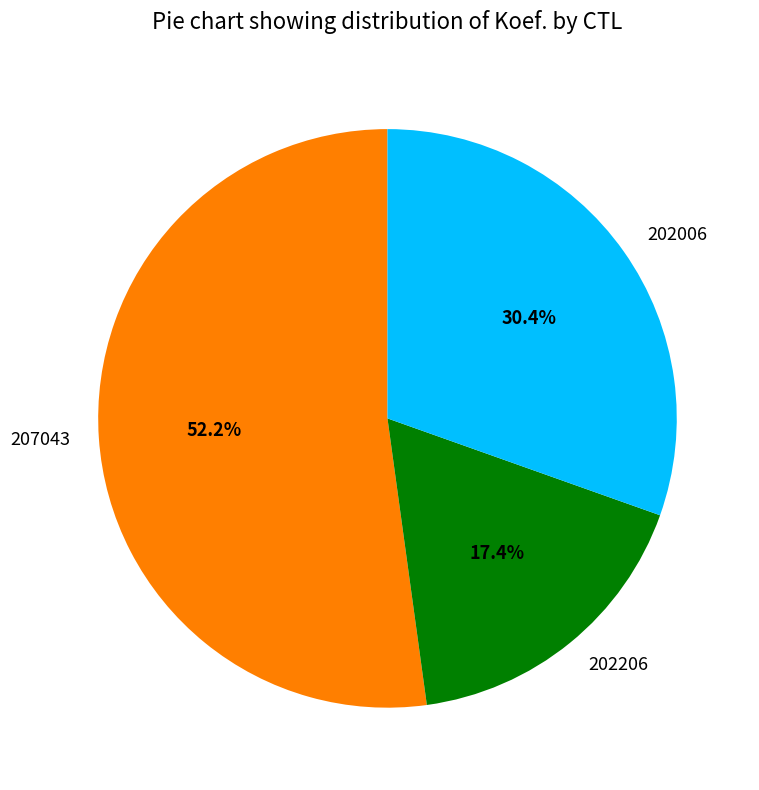

Does any single category account for the majority?

Yes